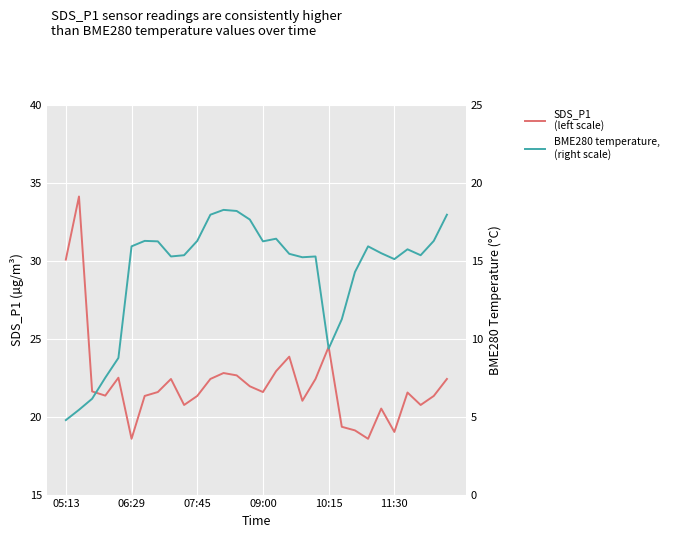

How many data points in SDS_P1
(left scale) are less than 21?

8